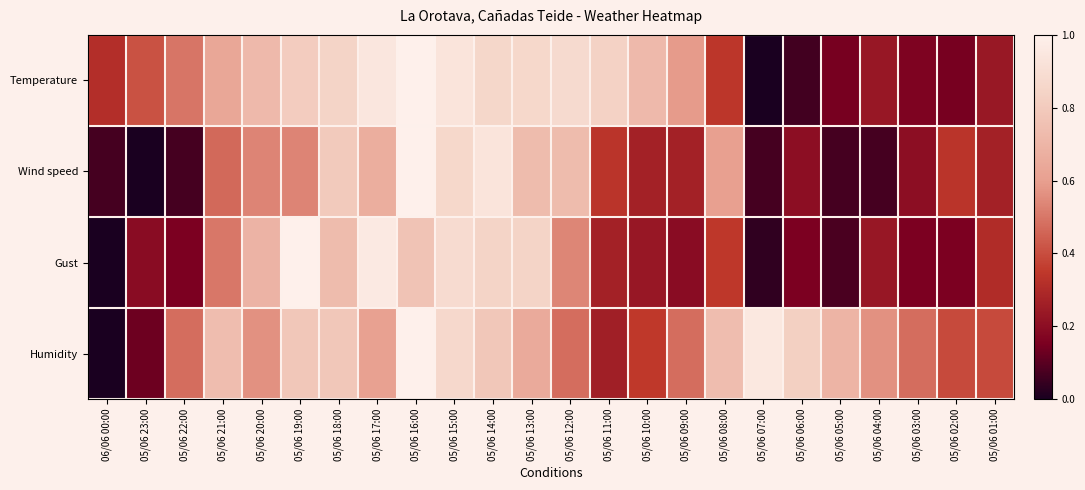

What is the spread (max minus min) of values at 05/06 03:00?

0.3